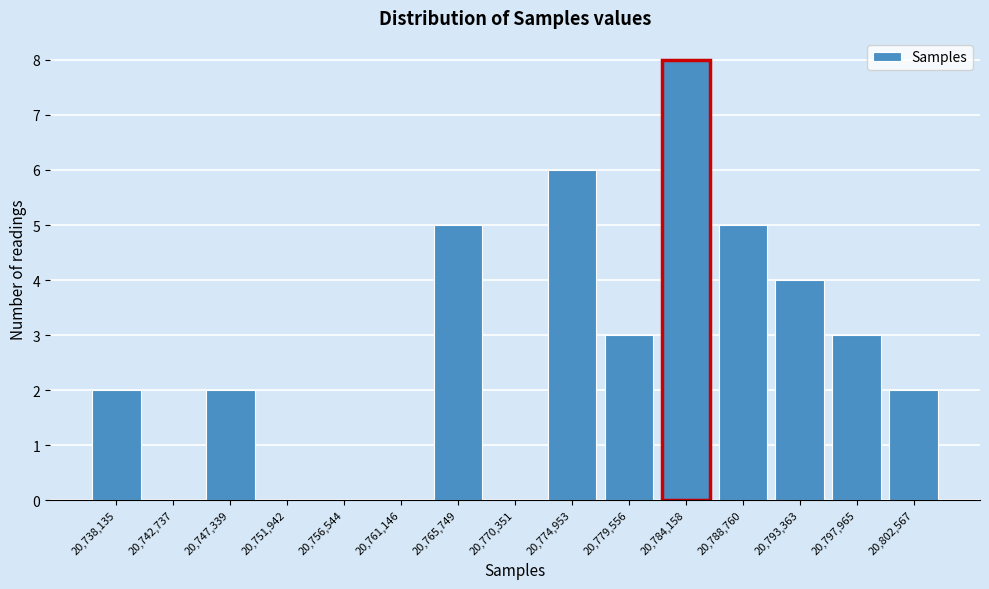

Reading right to left, what are all the values shown in this chart?

20,802,567=2	20,797,965=3	20,793,363=4	20,788,760=5	20,784,158=8	20,779,556=3	20,774,953=6	20,770,351=0	20,765,749=5	20,761,146=0	20,756,544=0	20,751,942=0	20,747,339=2	20,742,737=0	20,738,135=2